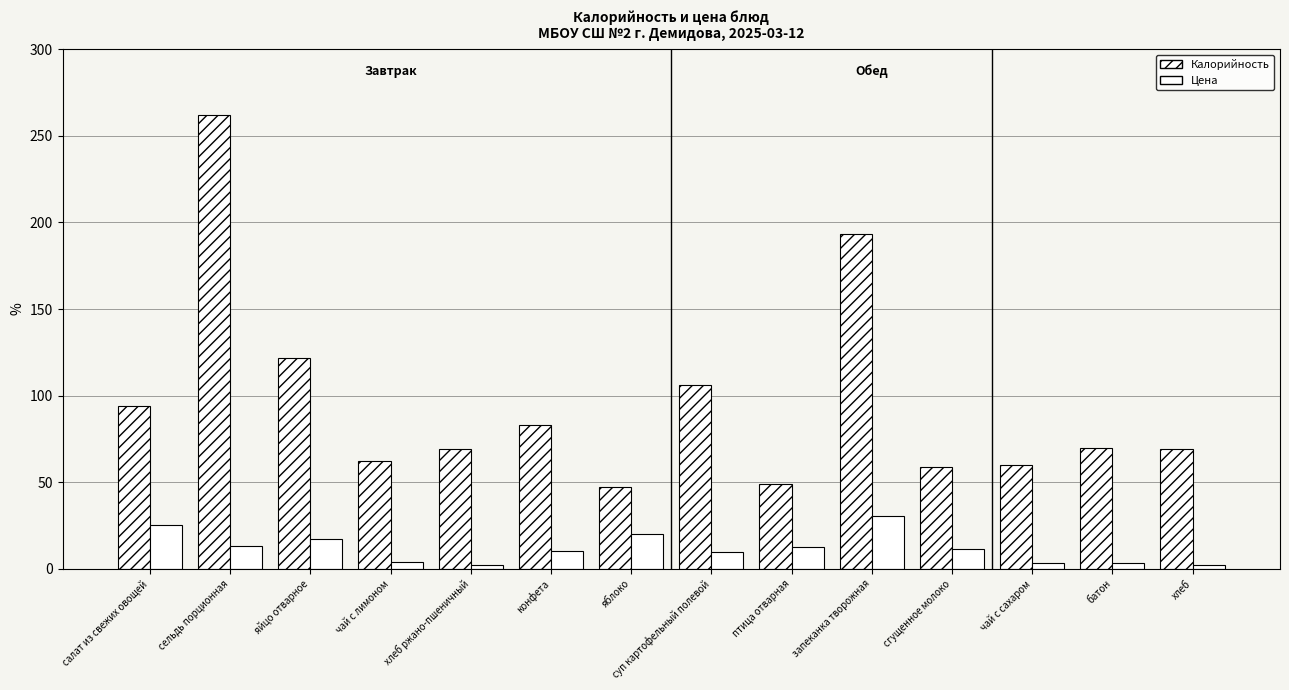

Where is Цена nearest to the value 16?

яйцо отварное